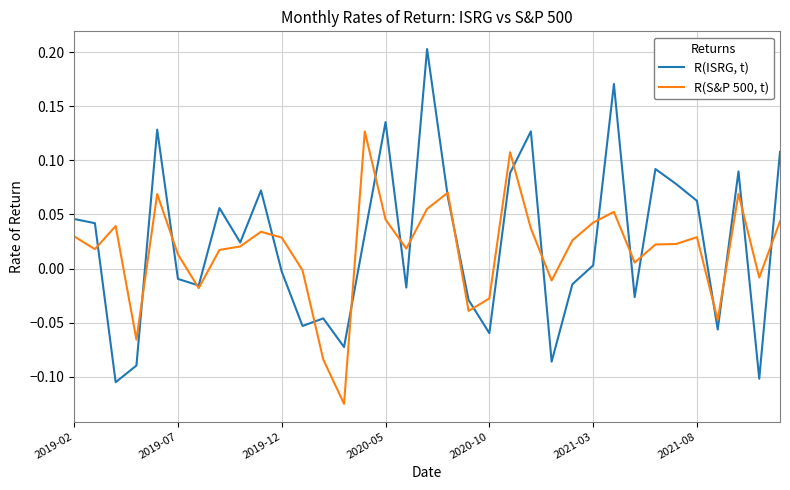

Which series has the largest range (max minus min)?

R(ISRG, t)